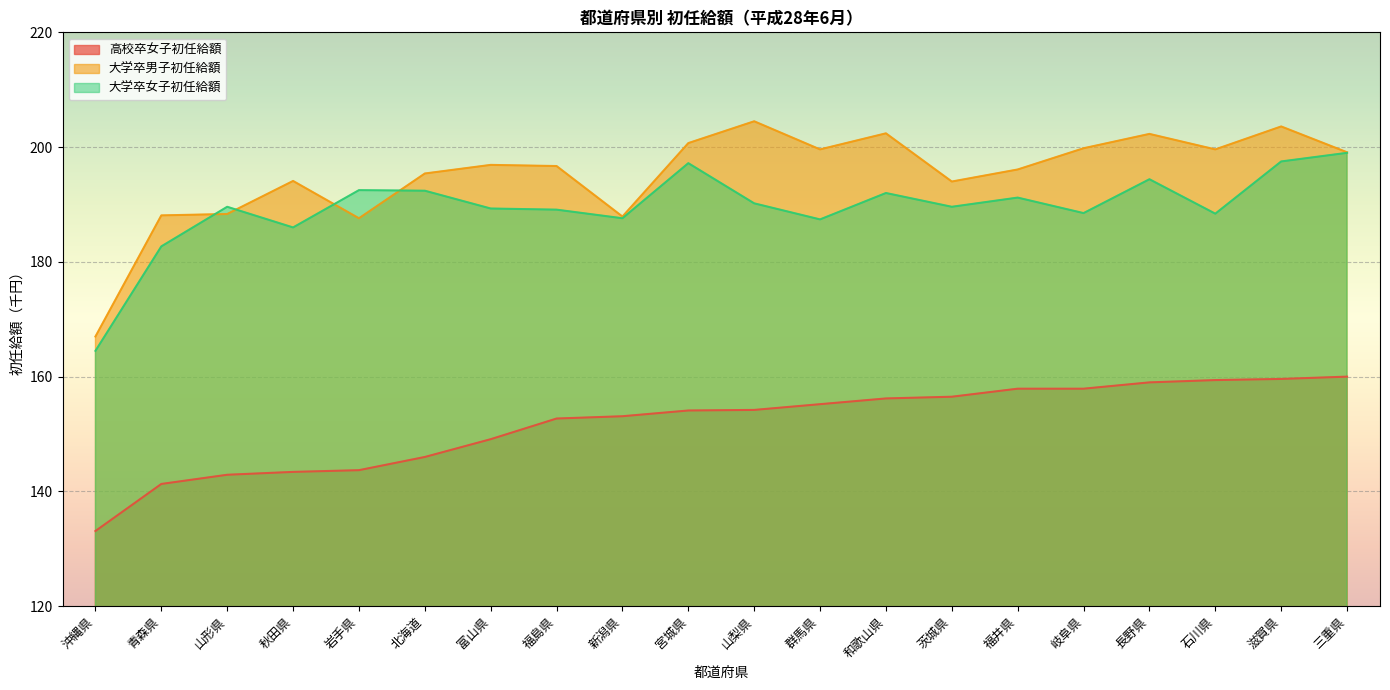

How many lines are shown in the chart?

3